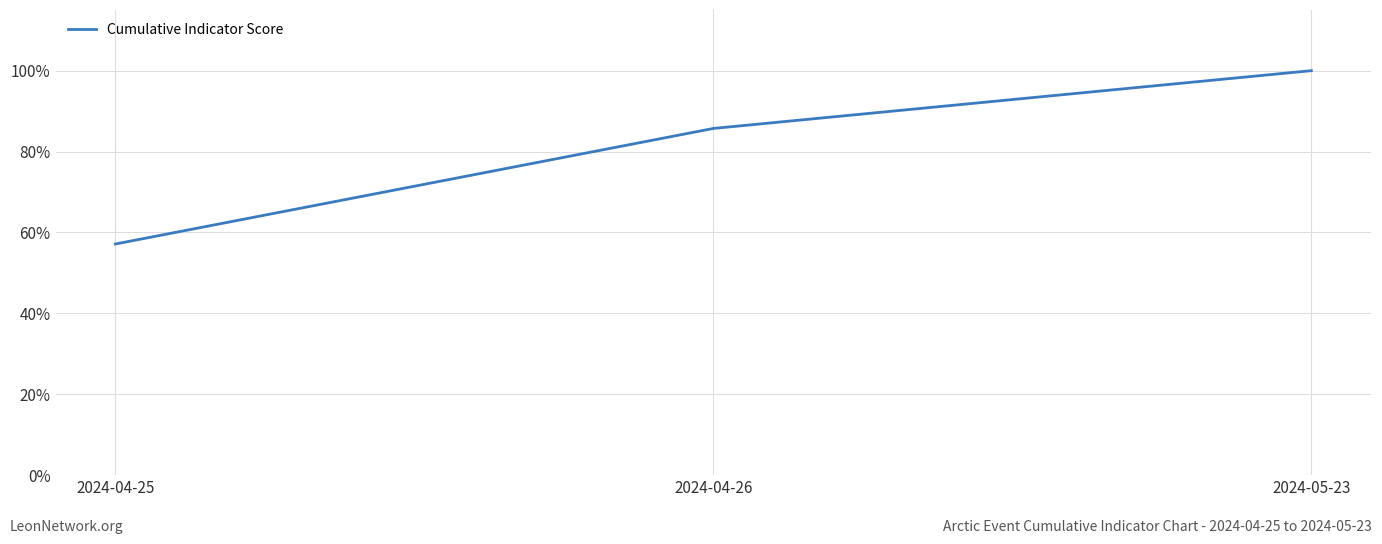

Reading left to right, list all the values displayed in this chart.

2024-04-25=0.6	2024-04-26=0.9	2024-05-23=1.0